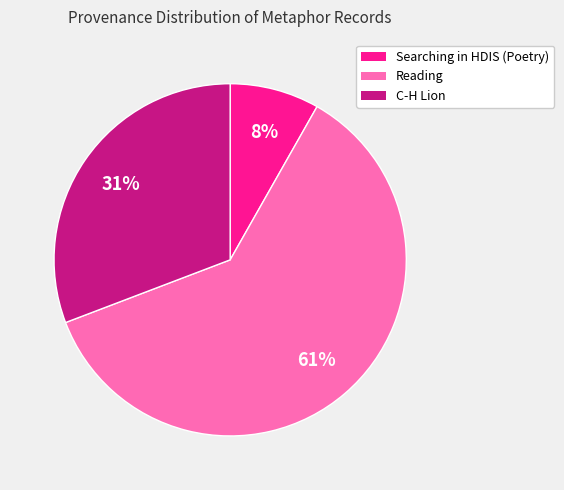

Is there any slice that represents more than half of the pie?

Yes